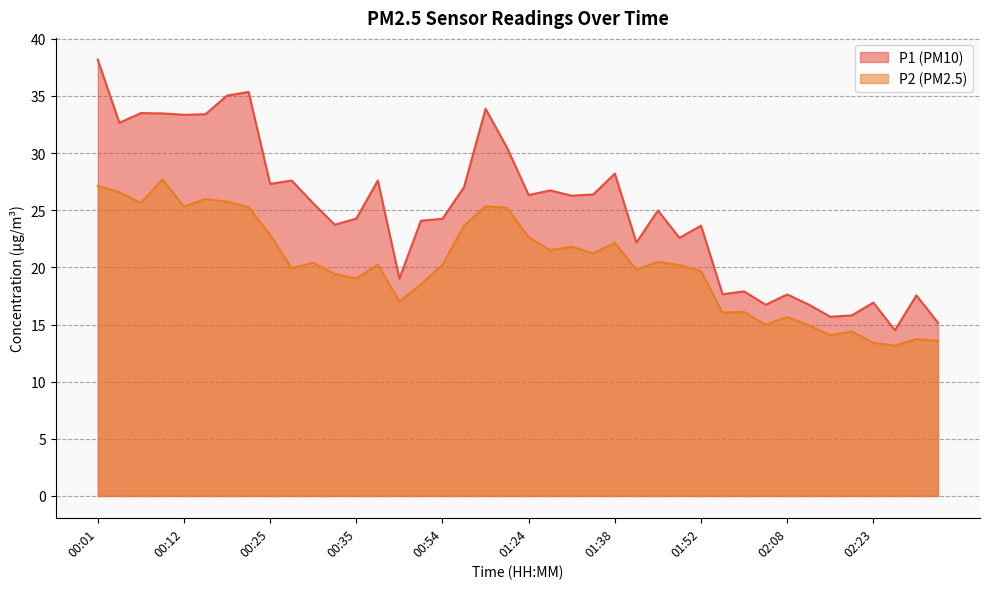

True or false: P2 has more than 1 points higher than both neighbors.

True